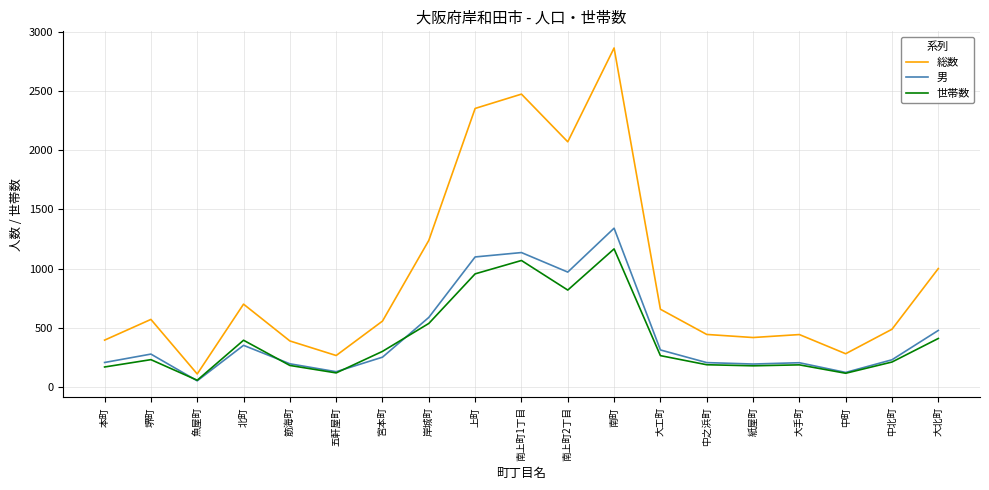

How many lines are shown in the chart?

3